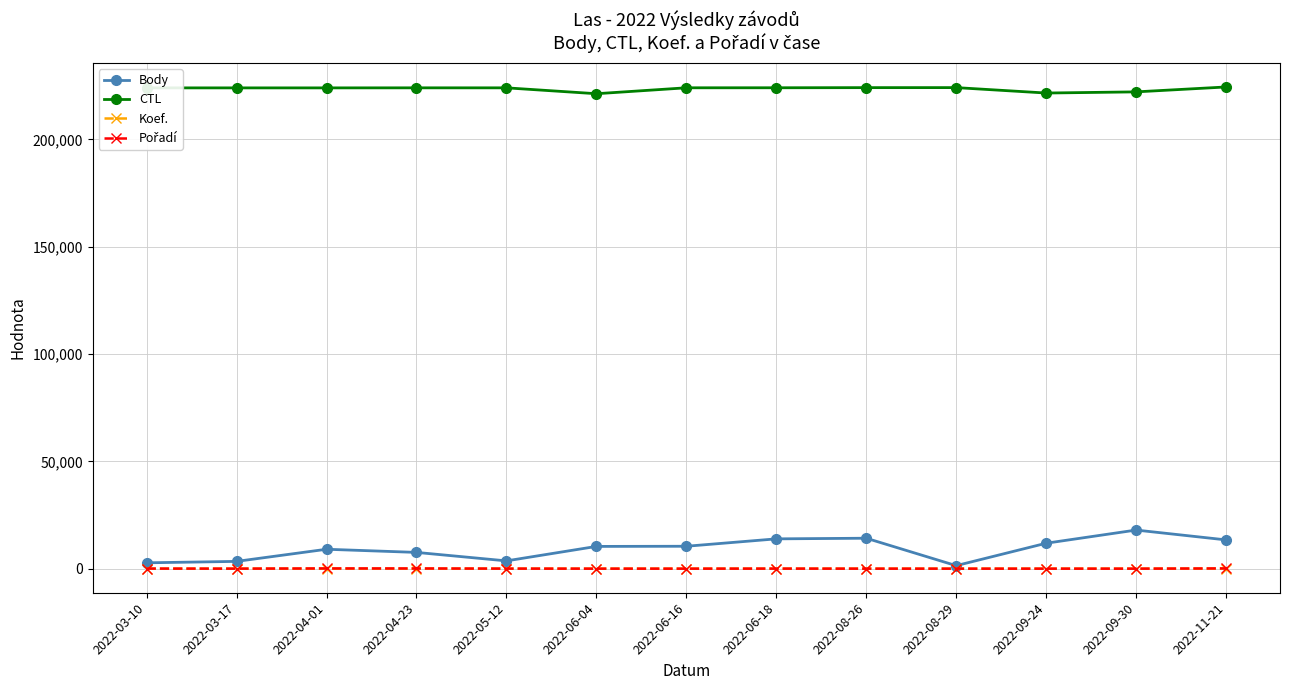

What is the maximum value shown in the chart?

224452